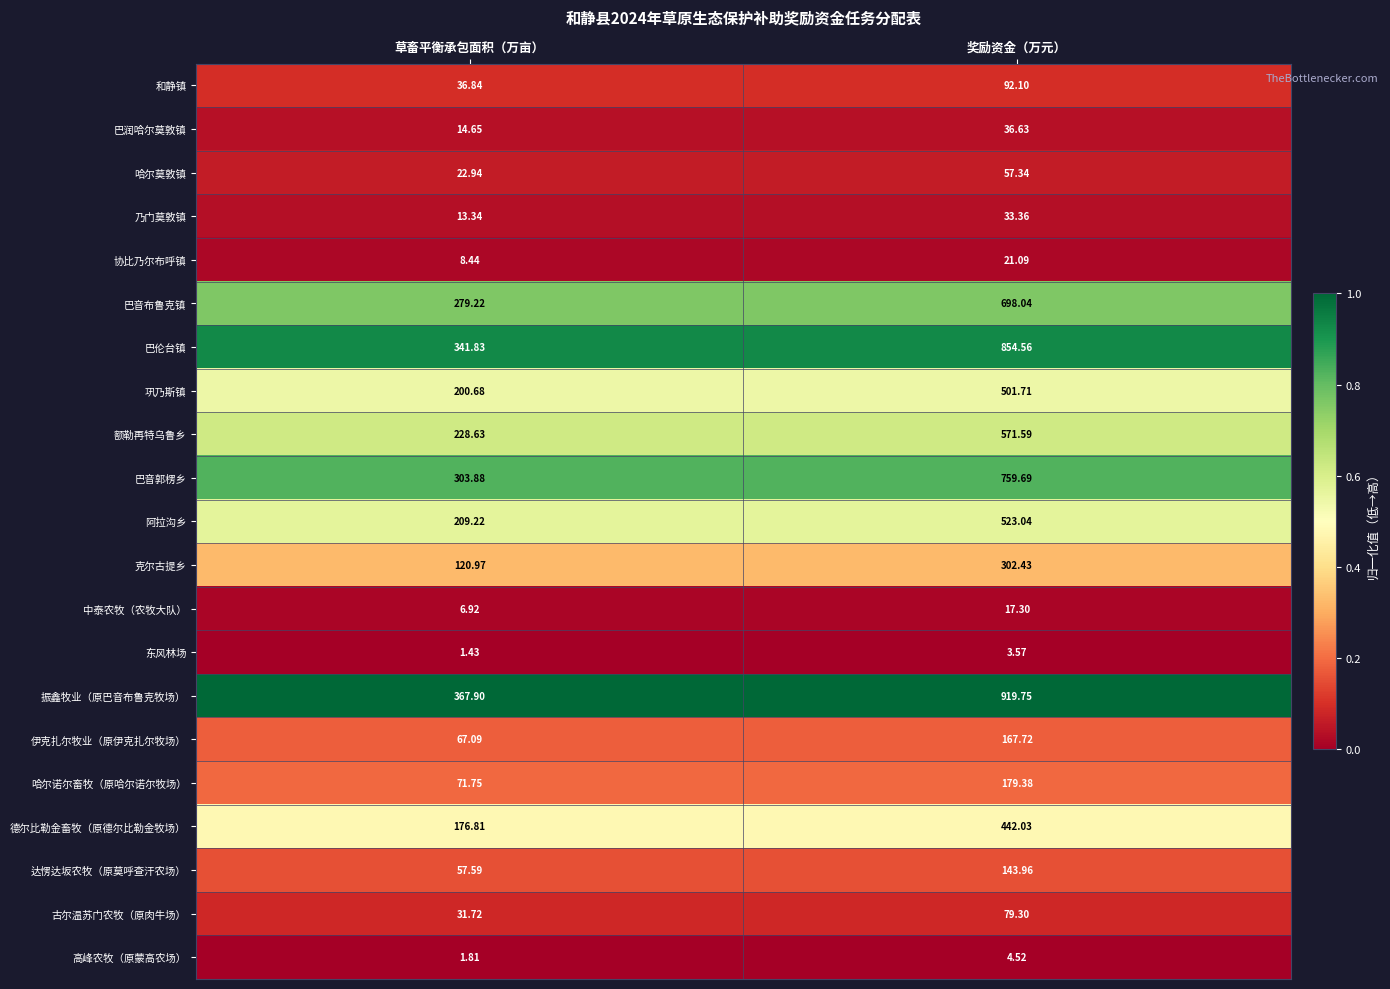

Which series has the largest total across all categories?

振鑫牧业（原巴音布鲁克牧场）